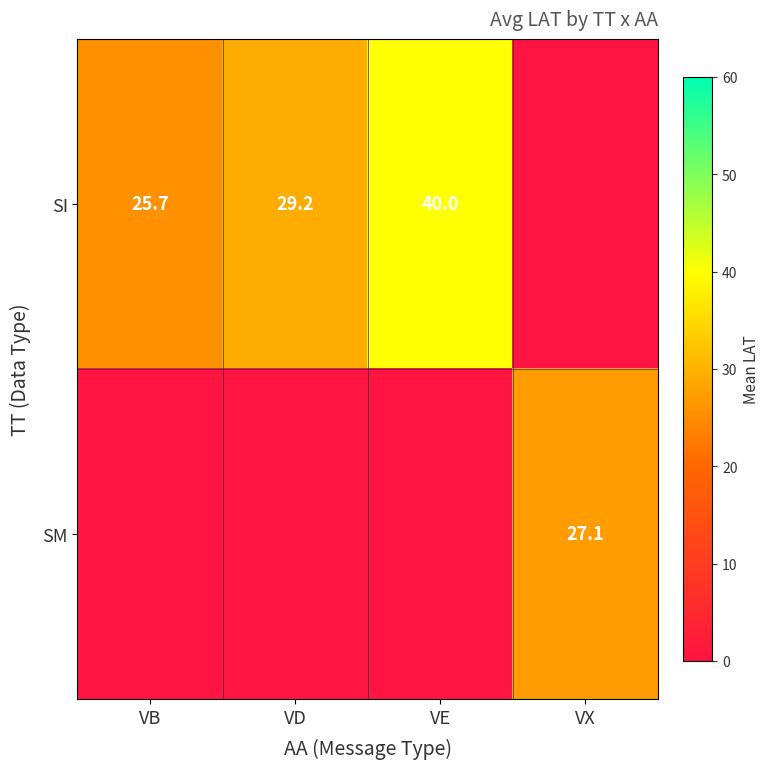

Is the value of SI at VE greater than the value of SM at VX?

Yes